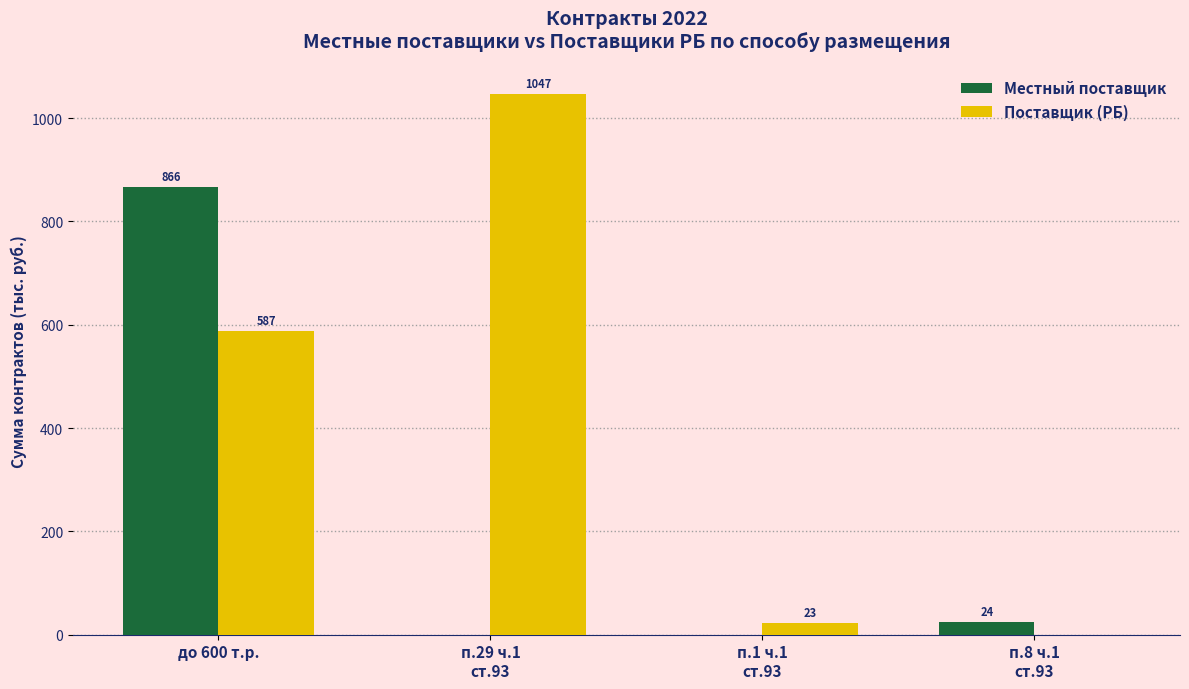

What is the sum of all Местный поставщик values?

890.3